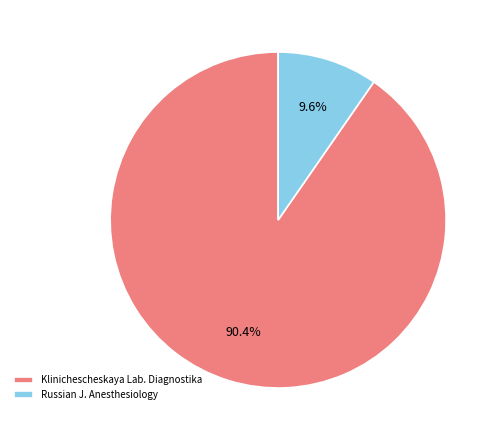

To the nearest percent, what is the average slice percentage?

50%